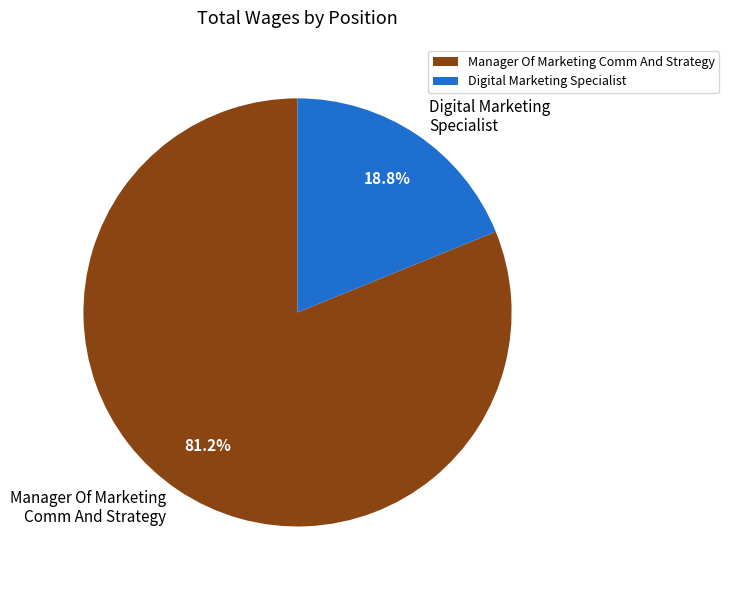

Which slice is the smallest?

Digital Marketing Specialist